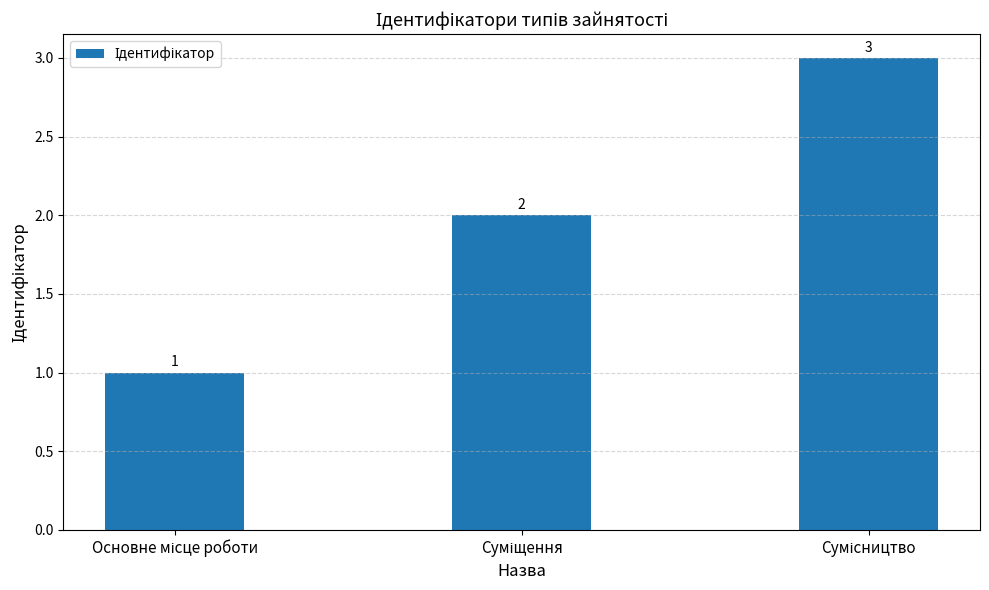

What is the sum of all values?

6